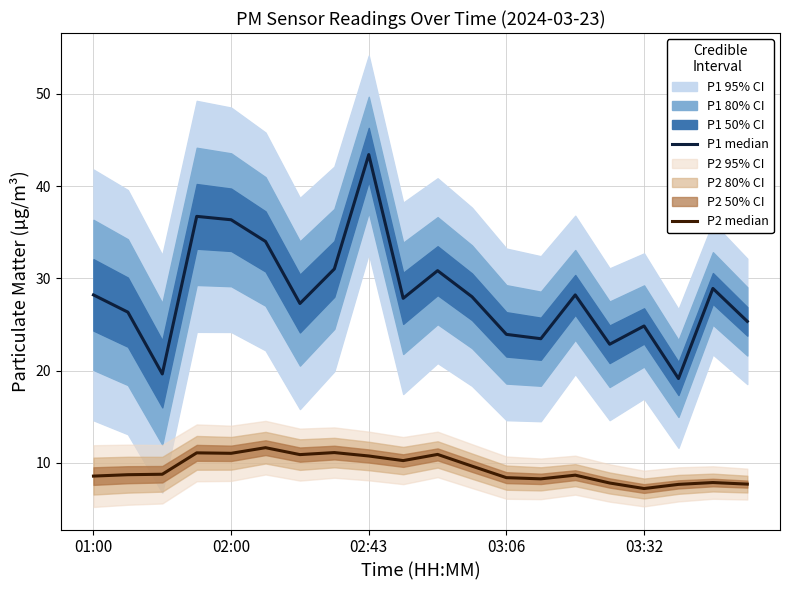

Does the chart have visible grid lines?

Yes